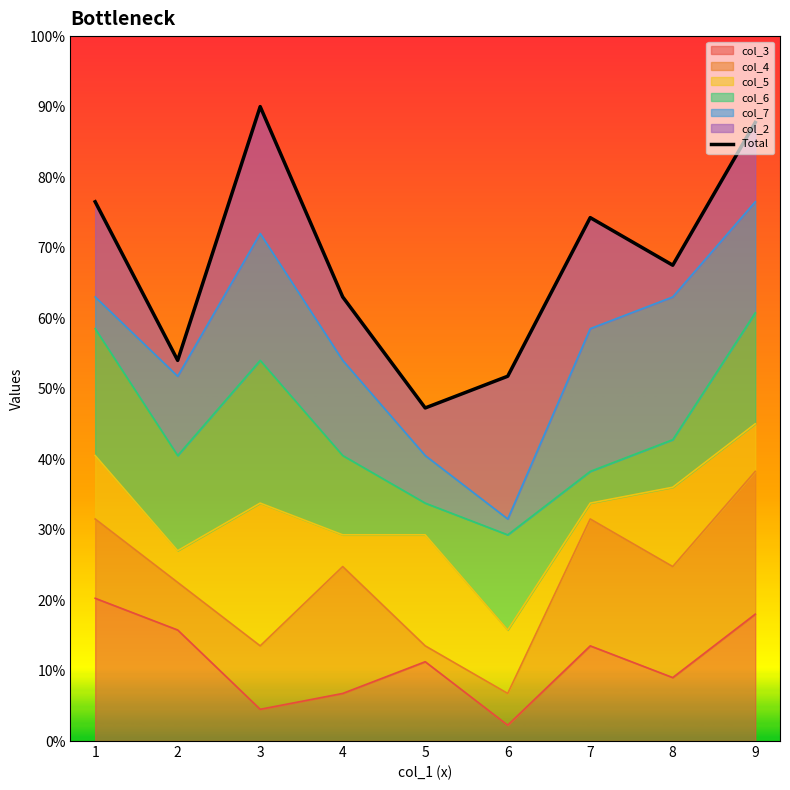

What is the greatest value displayed?

9.0